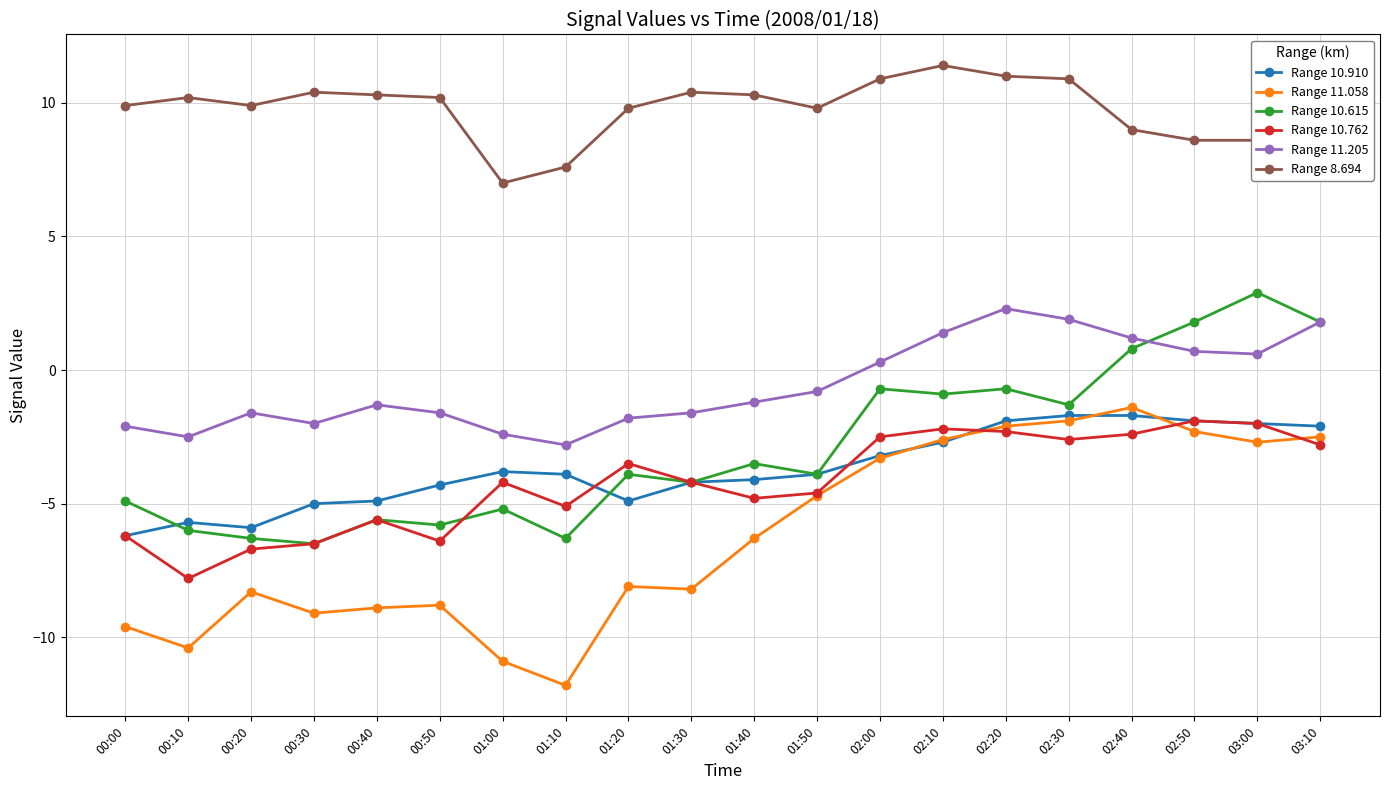

What is the value of the Range 11.205 point at the 11th from the left?

-1.2